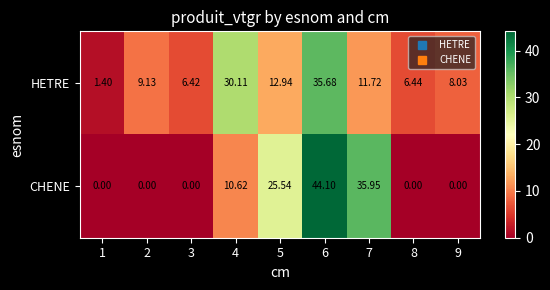

At which category is the sum across all series the highest?

6